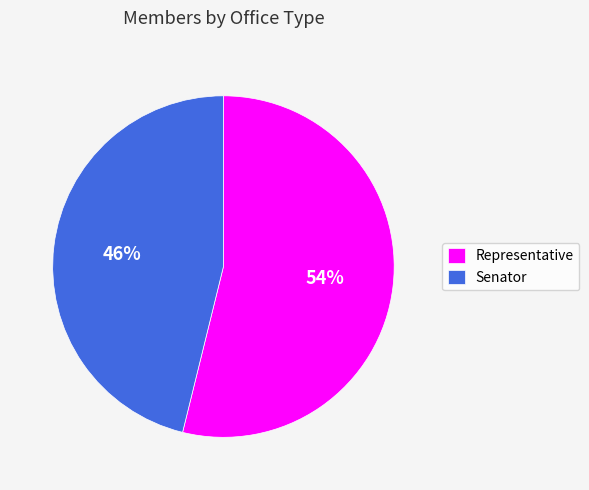

Which slice is the largest?

Representative